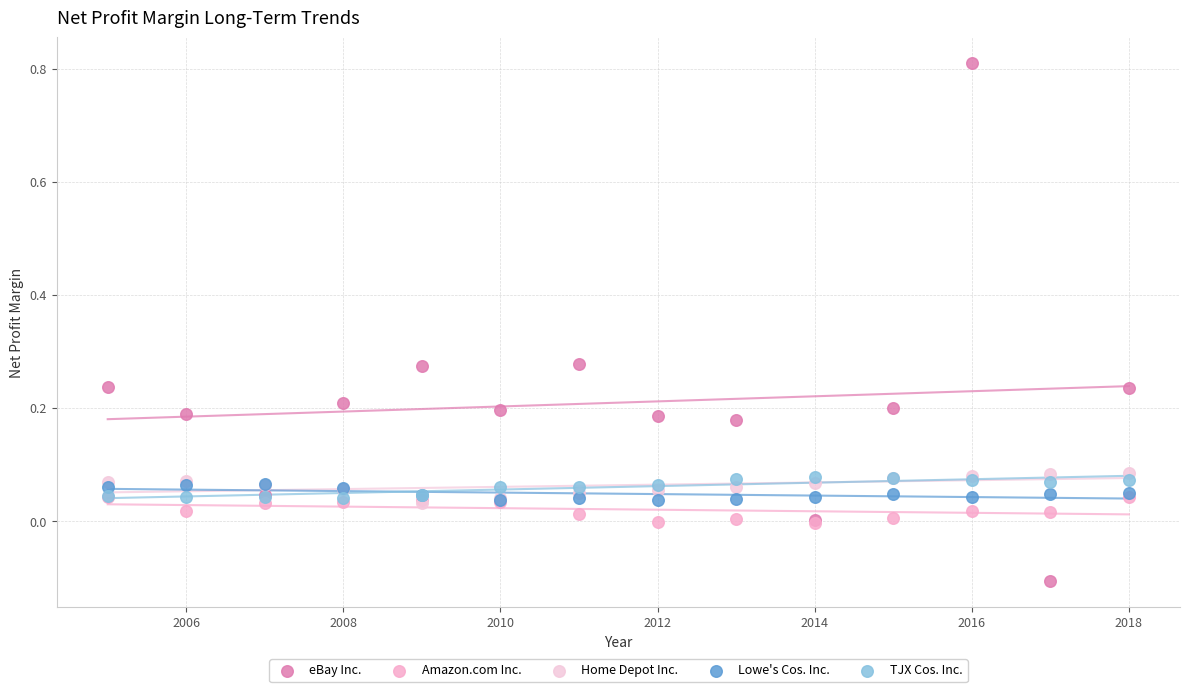

Which series reaches the minimum Y coordinate?

eBay Inc.